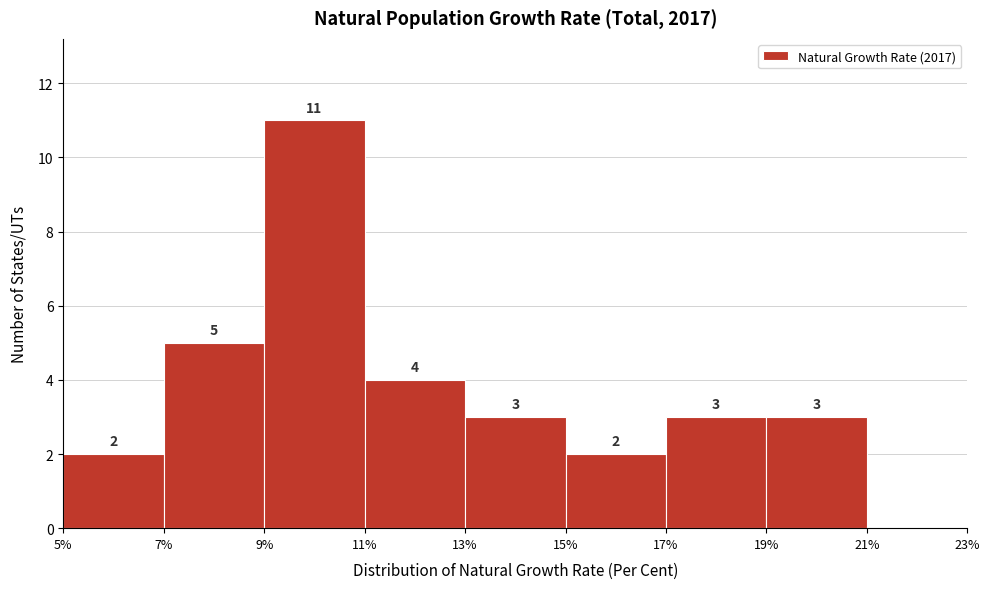

Which range on the x-axis has the tallest bar?

9% to 11%